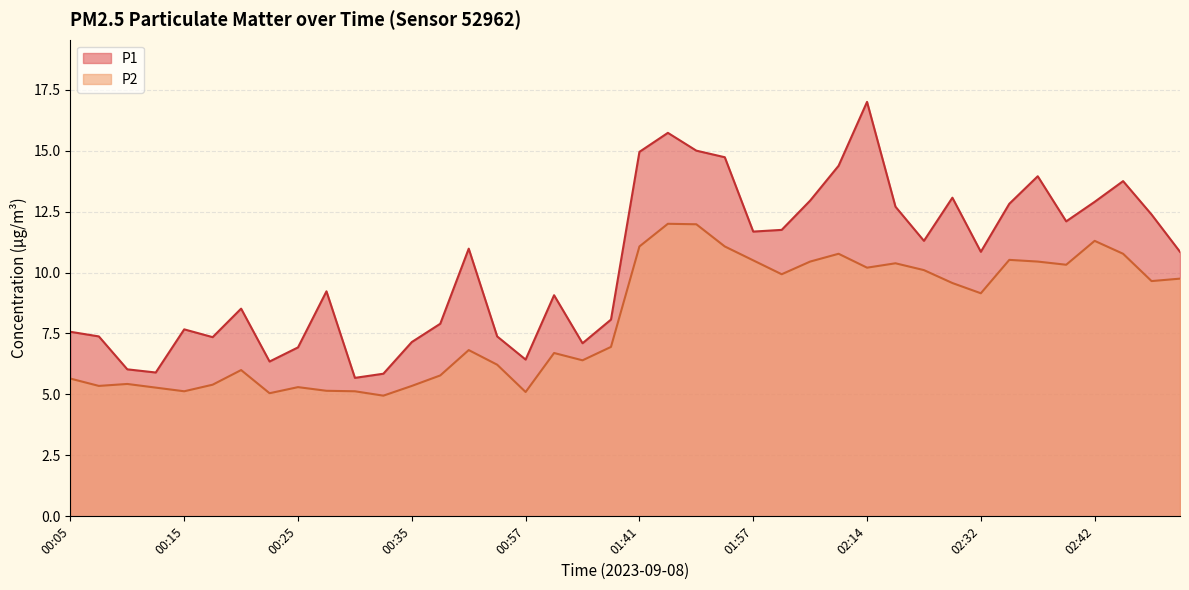

What position from the right is 00:38?

27